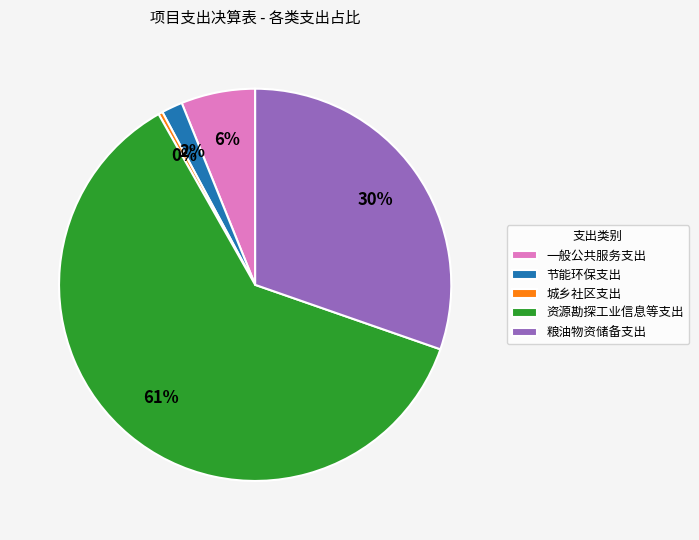

Does any single category account for the majority?

Yes